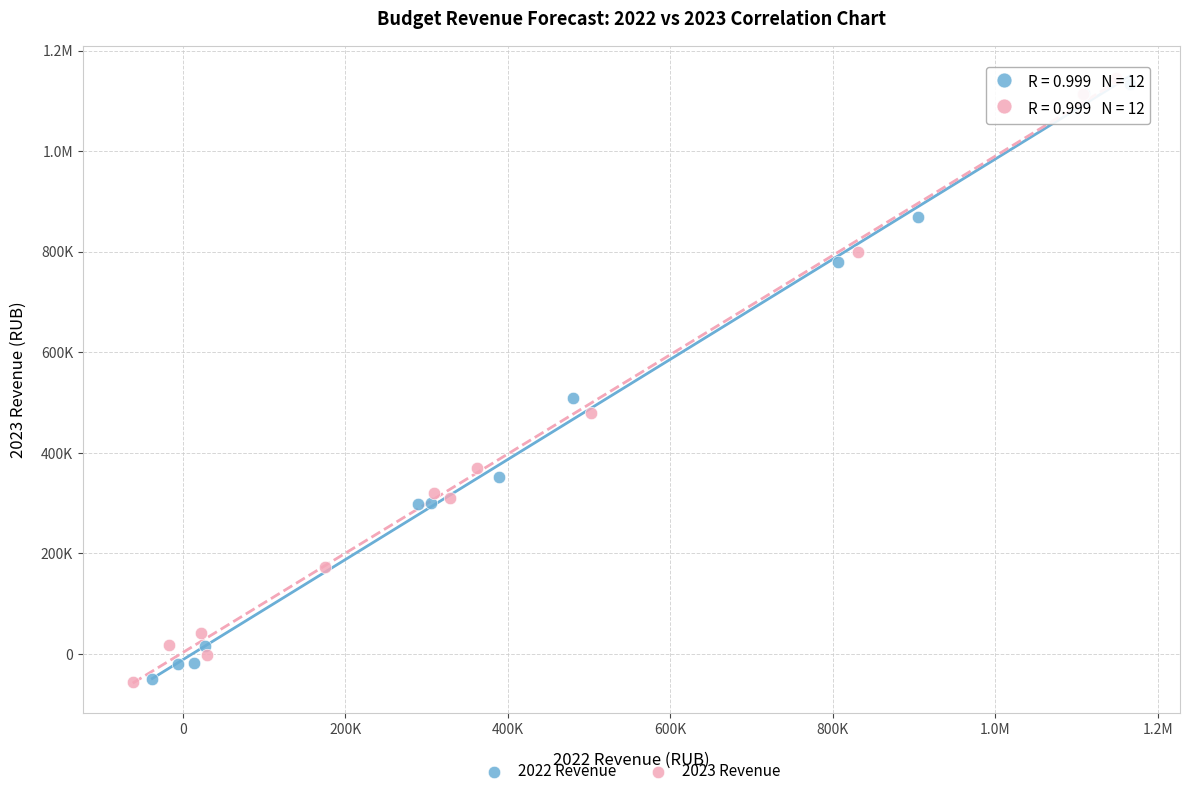

What are all the series names shown in the legend?

2022 Revenue, 2023 Revenue